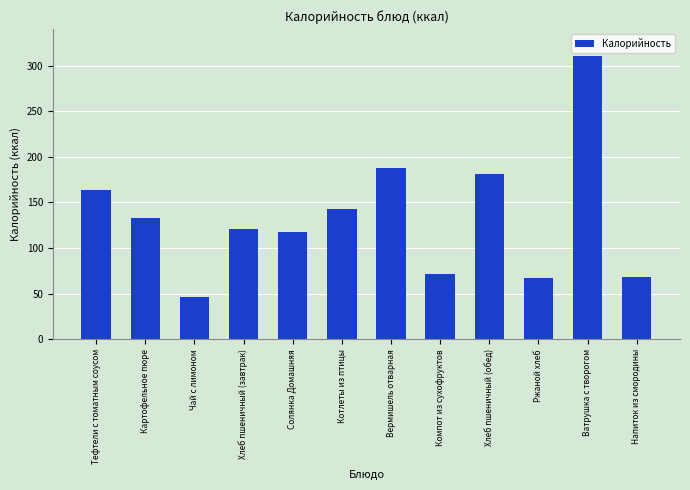

What is the label of the 5th bar from the left?

Солянка Домашняя